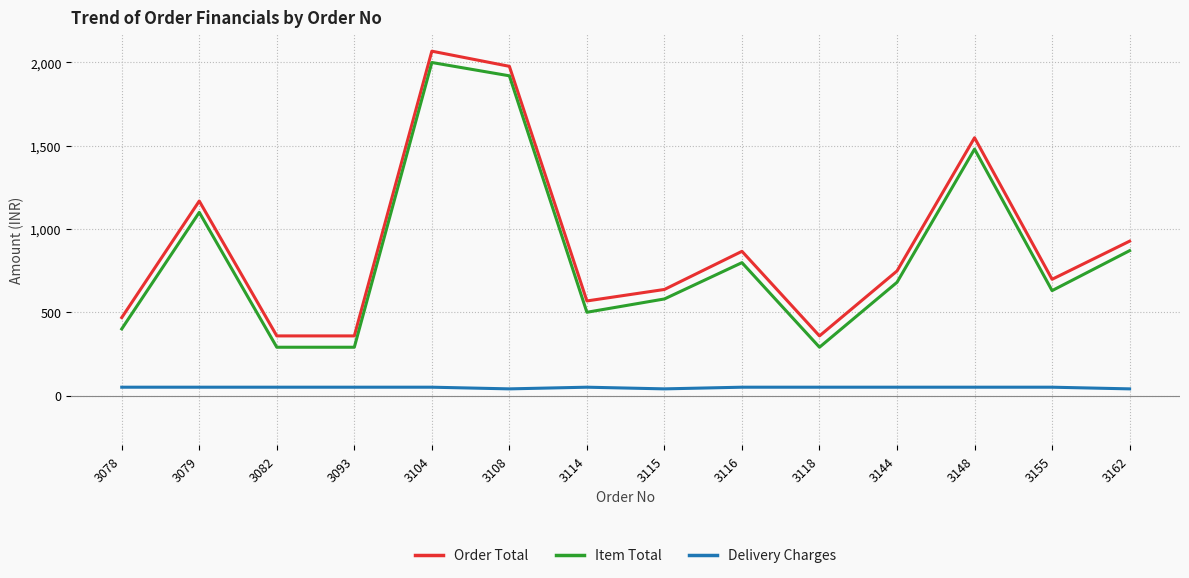

True or false: Order Total has a value of 172 at 3115.

False